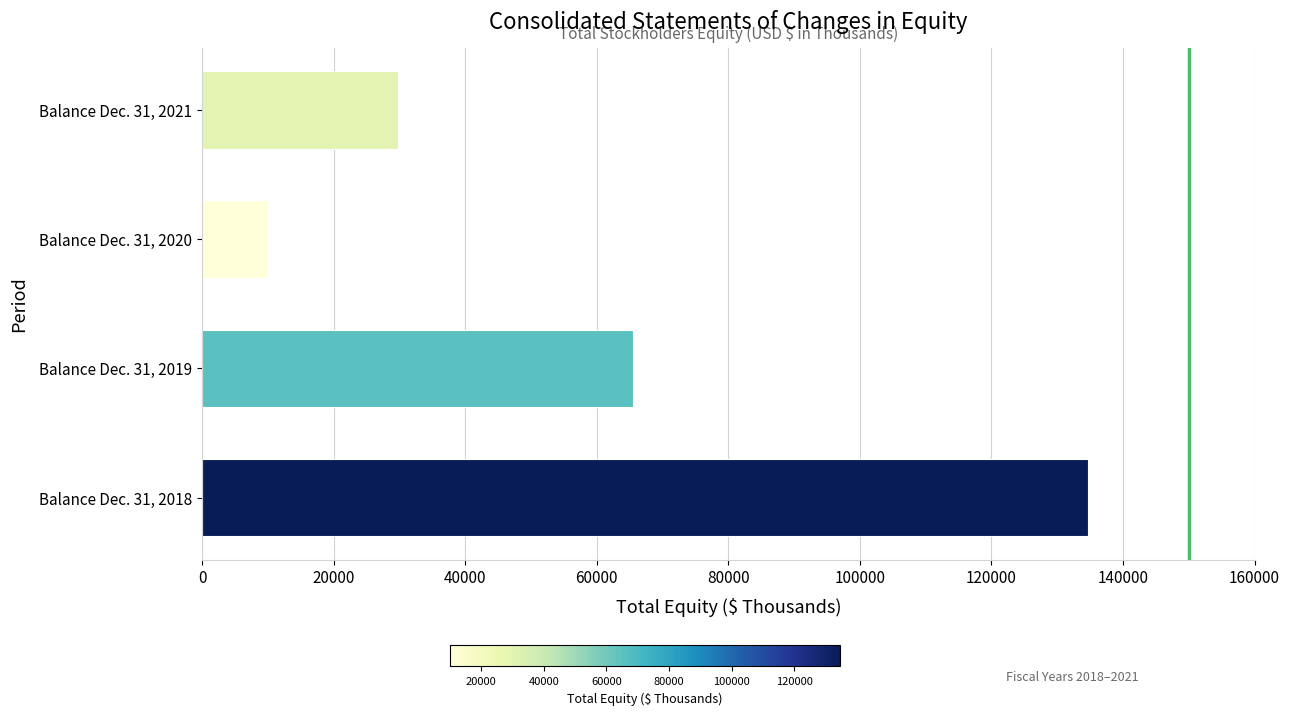

List the labels in order of value, smallest first.

Balance Dec. 31, 2020, Balance Dec. 31, 2021, Balance Dec. 31, 2019, Balance Dec. 31, 2018